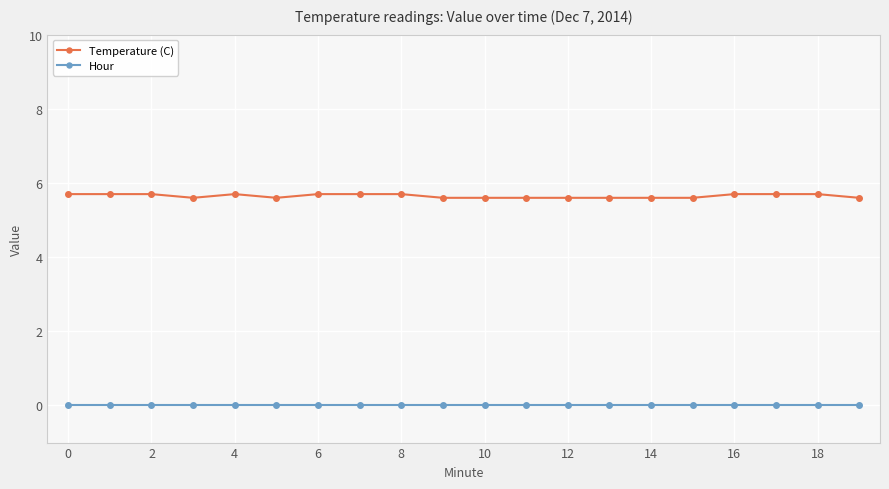

True or false: Temperature (C) has more than 0 points higher than both neighbors.

True